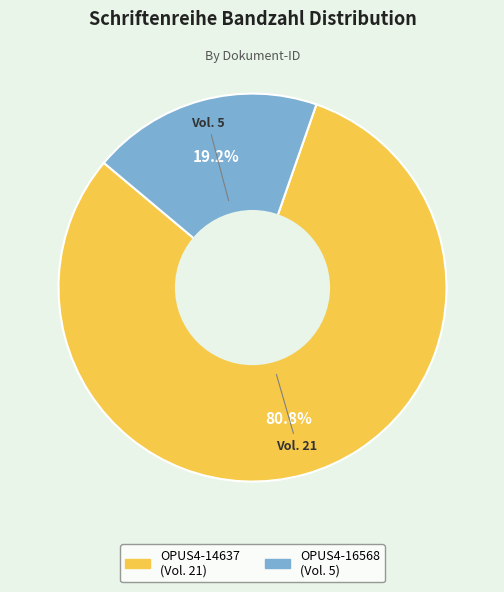

What portion of the pie excludes OPUS4-16568?

80.8%